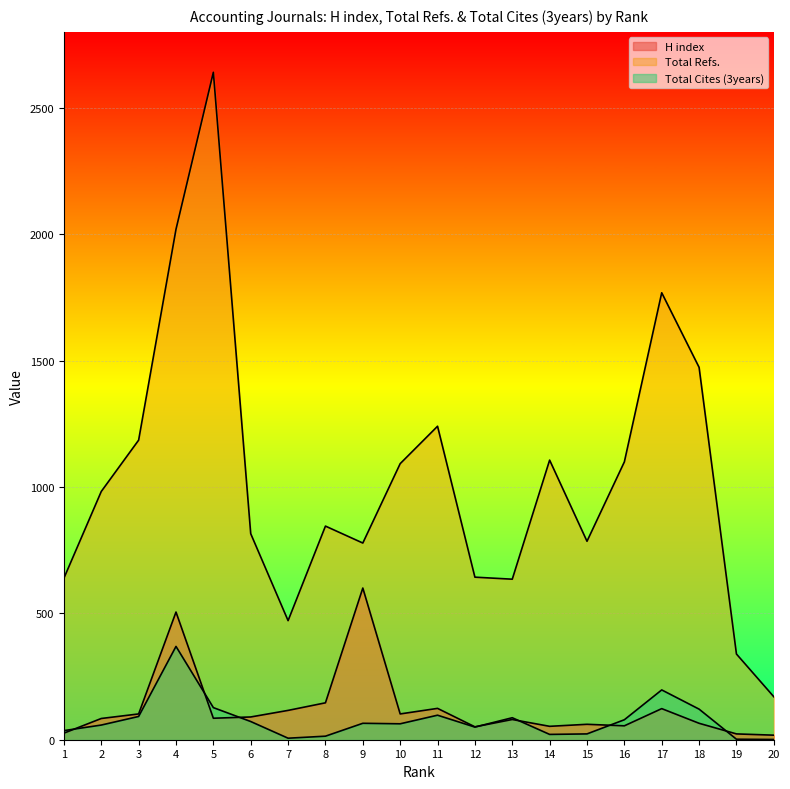

Between 7 and 17, which is larger?

17